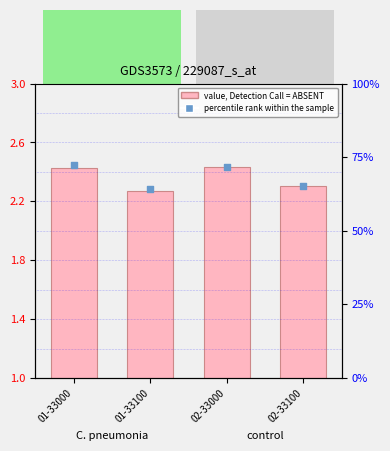

What is the total value across all series at 01-33000?

4.9